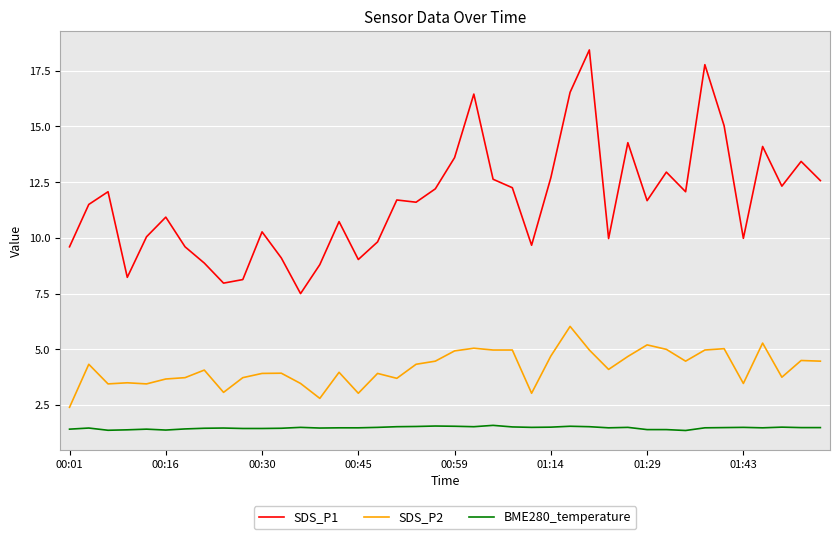

List the series in order of their overall mean, highest first.

SDS_P1, SDS_P2, BME280_temperature